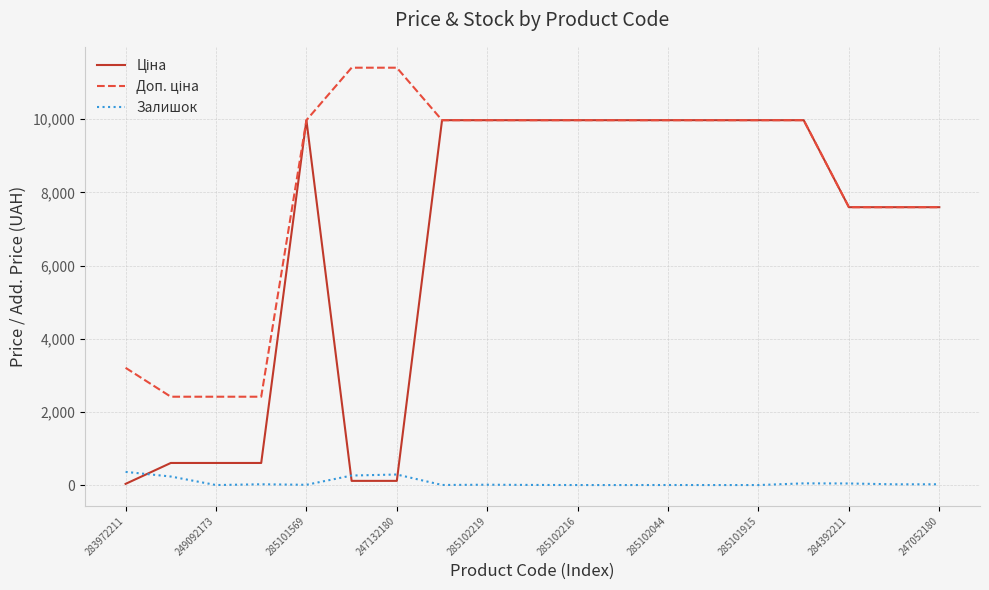

What is the greatest value displayed?

11410.0